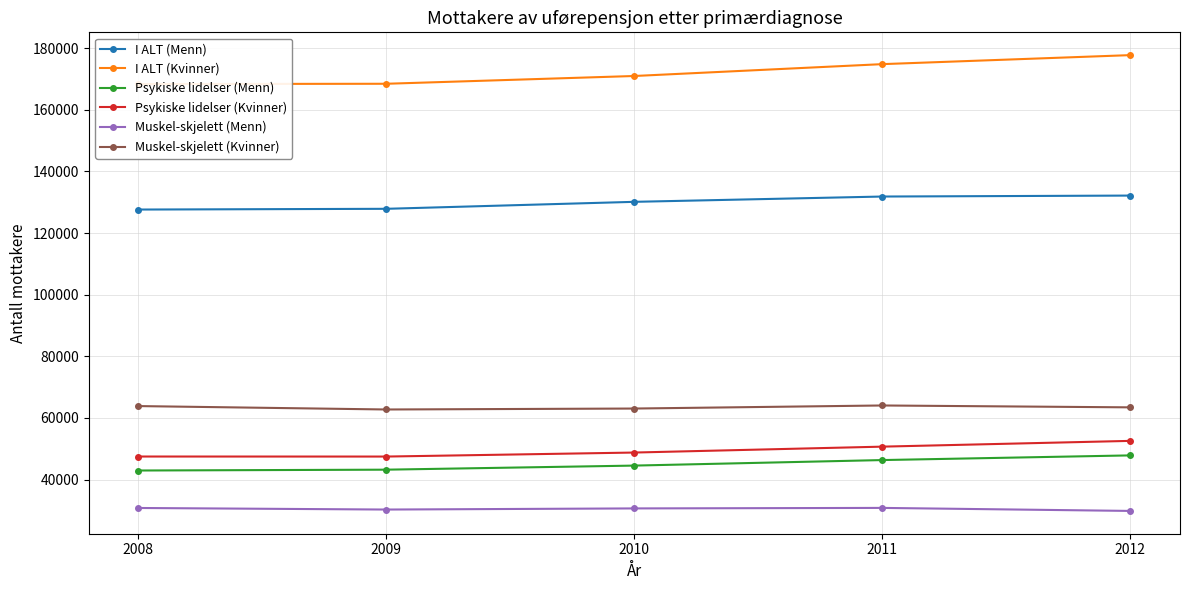

True or false: Muskel-skjelett (Menn) and I ALT (Menn) intersect in this chart.

False